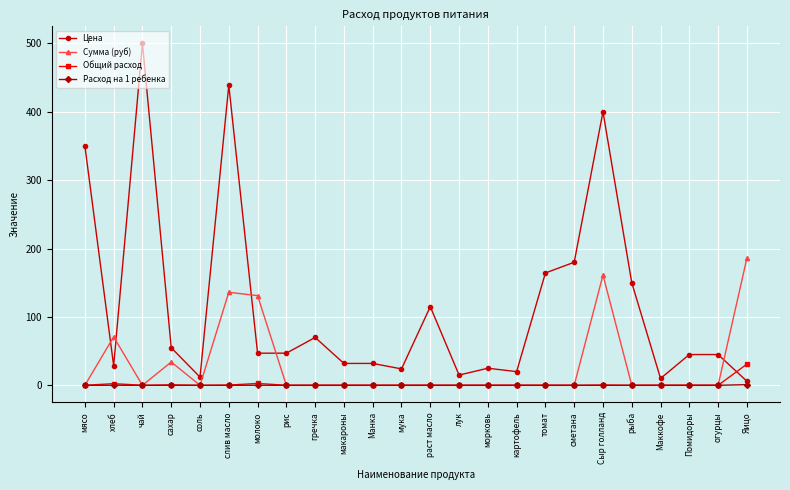

Is it true that Расход на 1 ребенка equals 0.0 at сахар?

True